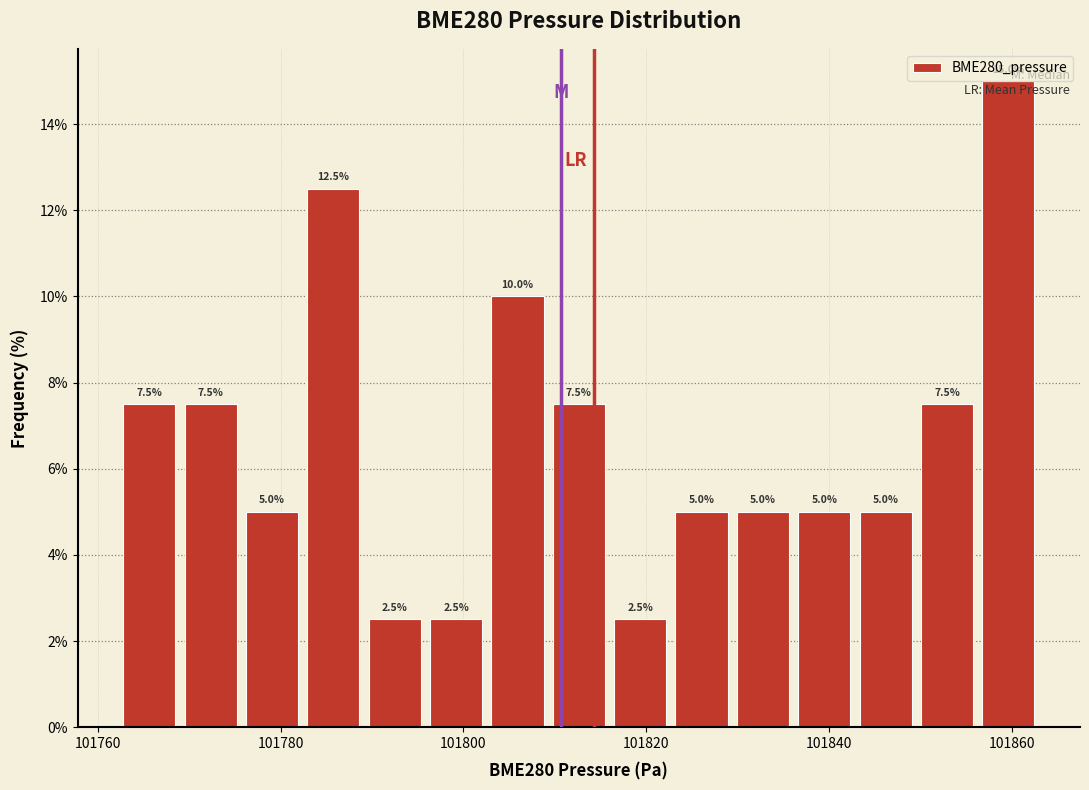

Around what value on the x-axis is the tallest bar? Give the approximate position of its centre, as read against the axis.

101860